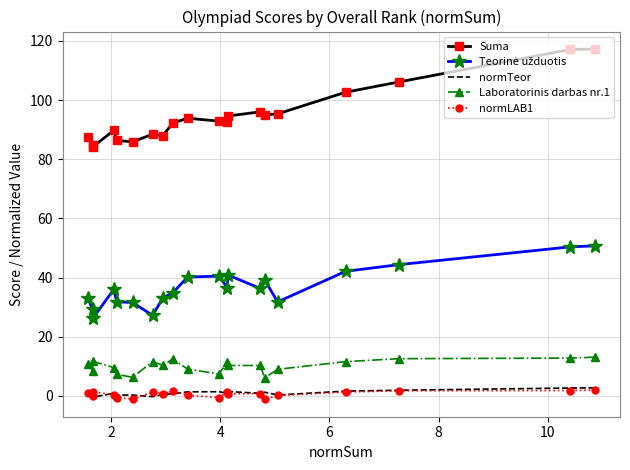

True or false: Teorinė užduotis and normLAB1 intersect in this chart.

False